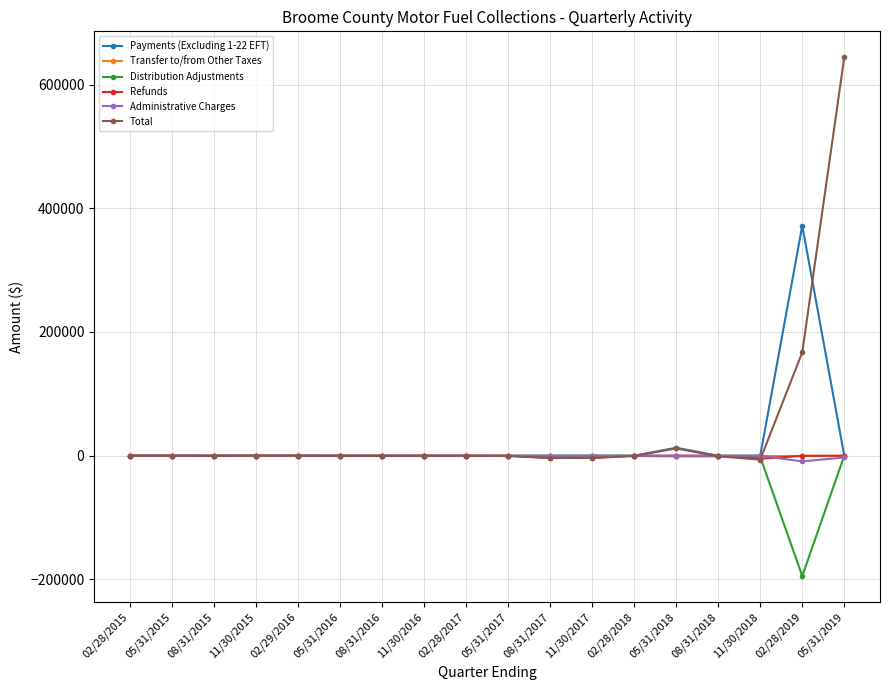

At which category is the sum across all series the highest?

05/31/2019